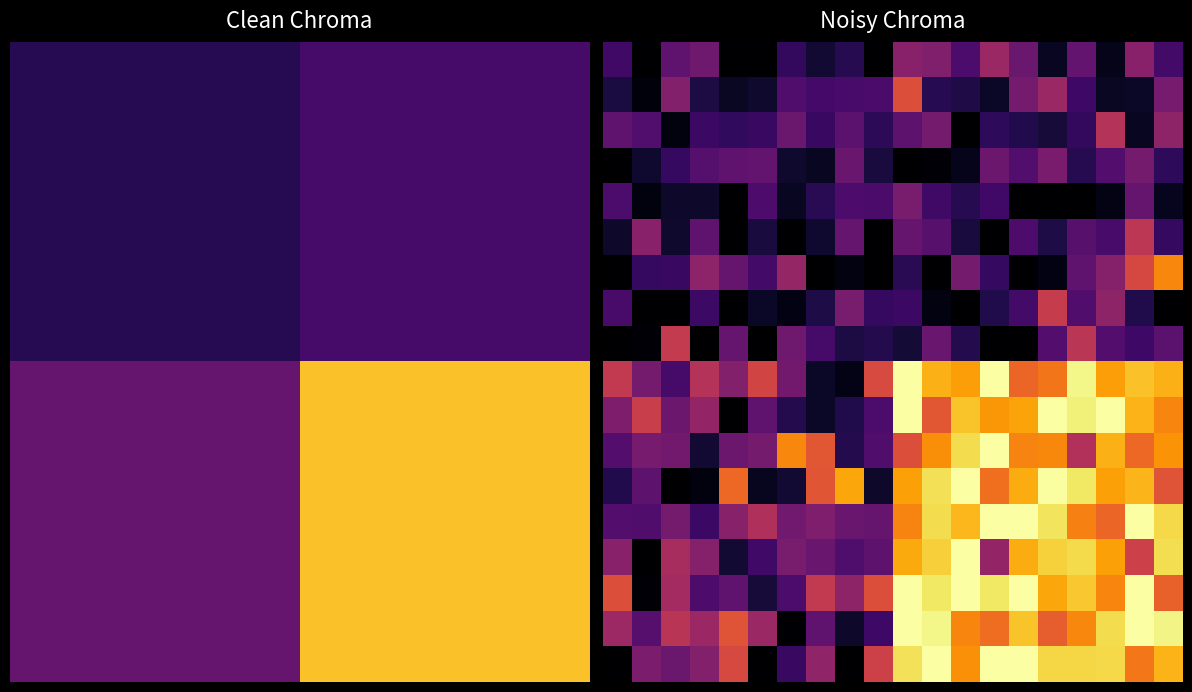

What is the minimum value shown in the chart?

-6.3